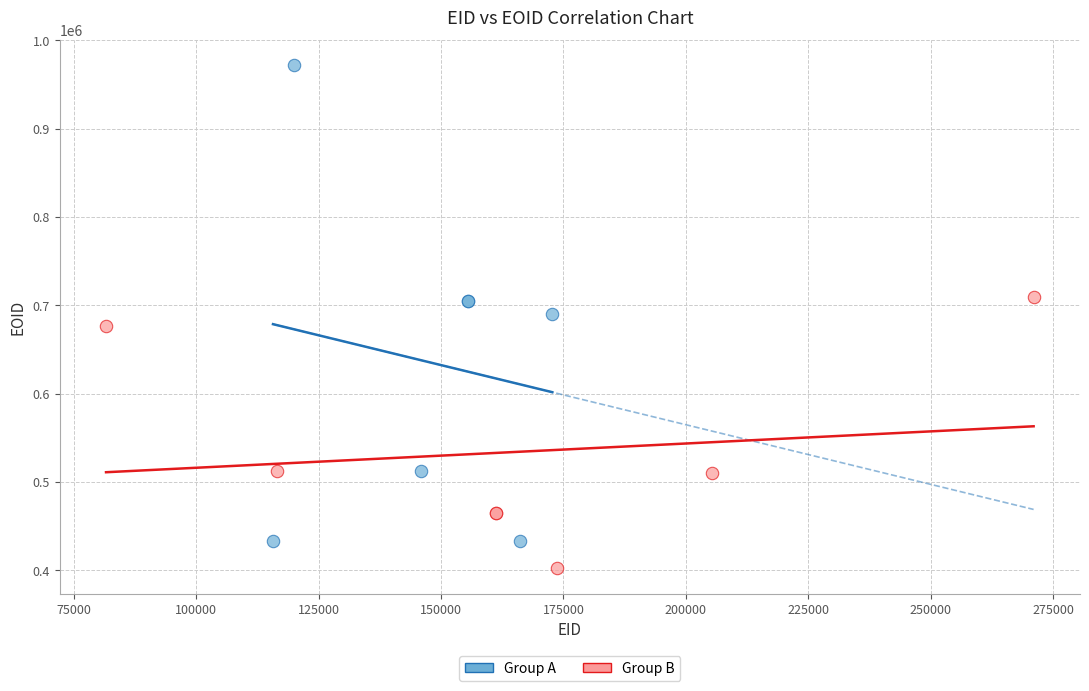

What are all the series names shown in the legend?

Group A, Group B